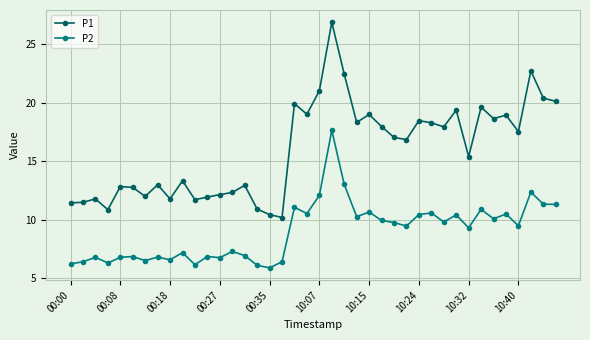

What is the maximum value for P2?

17.6